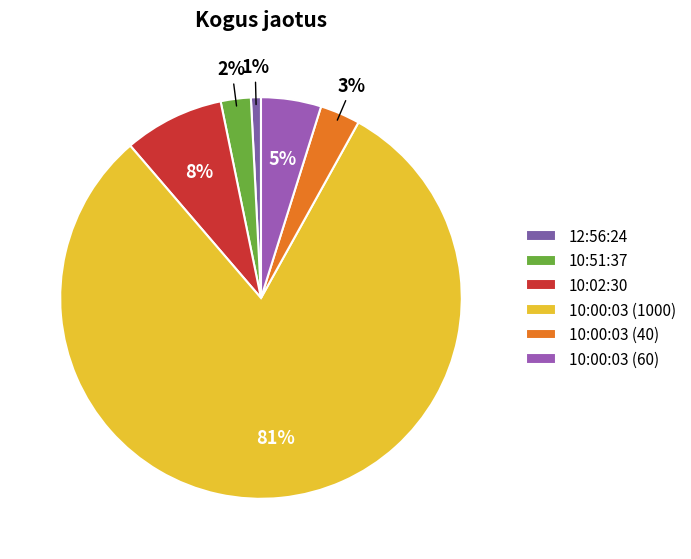

To the nearest percent, what is the difference between the 10:51:37 and 10:00:03 (60) slice percentages?

2%